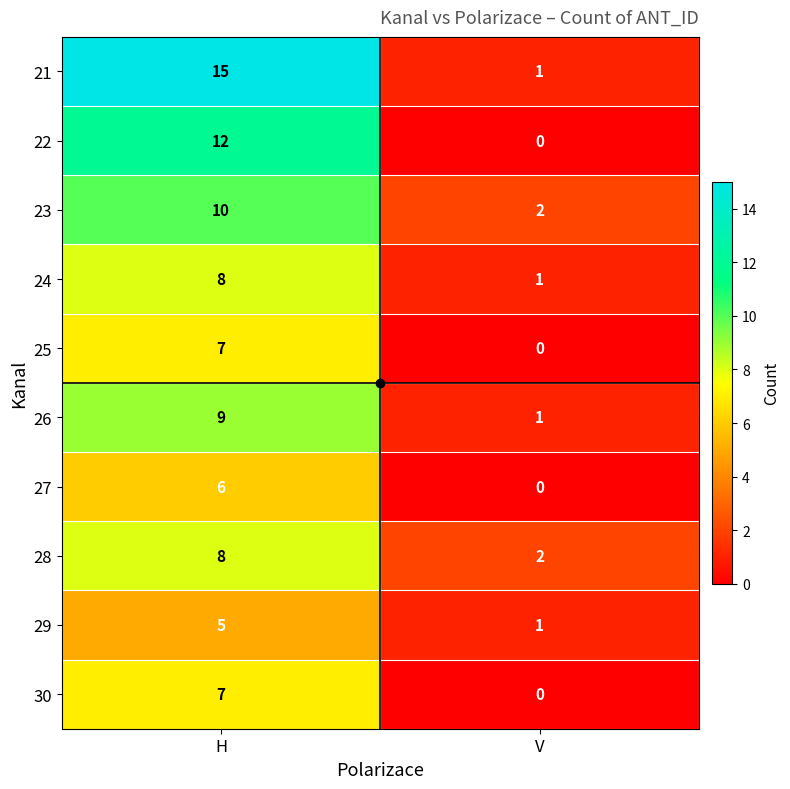

Which series has the widest spread of values?

21